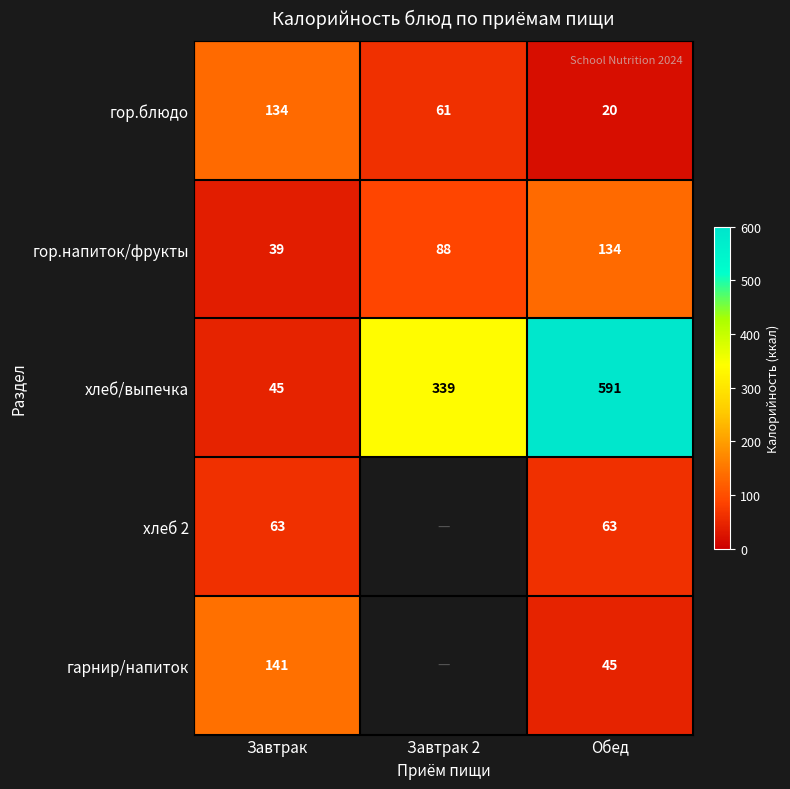

At which label is гор.блюдо closest to 77?

Завтрак 2